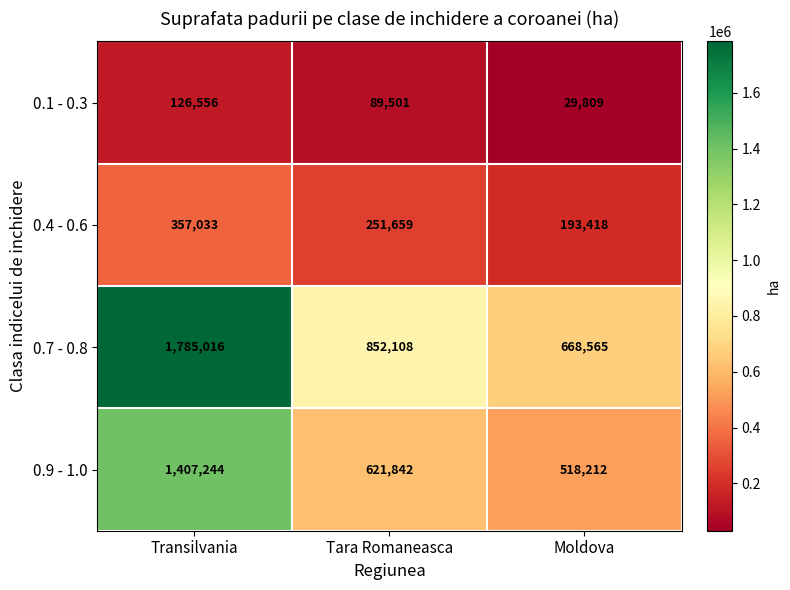

Which series changed the most between Transilvania and Moldova?

0.7 - 0.8